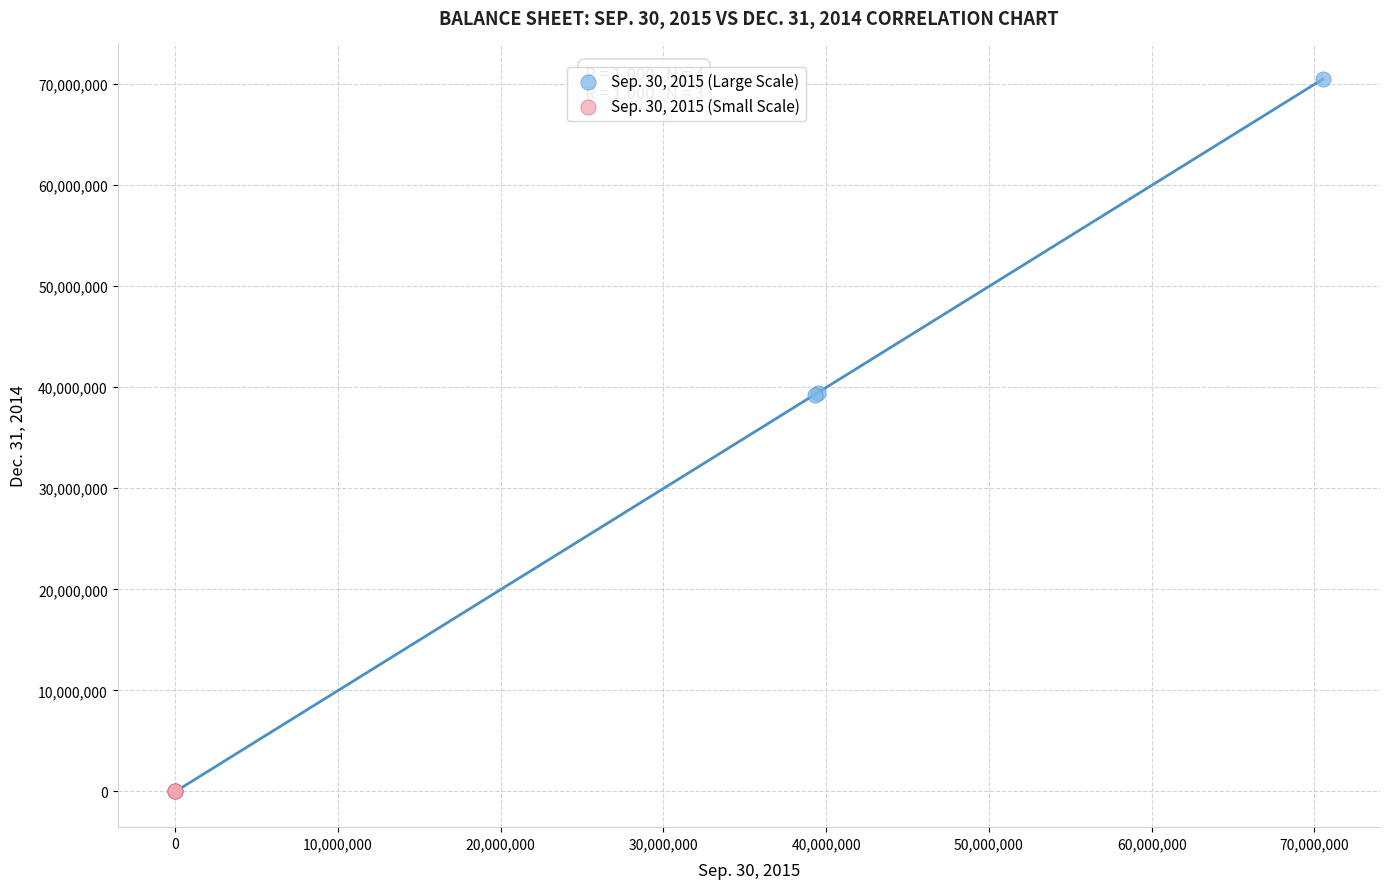

Which series reaches the maximum Y coordinate?

Sep. 30, 2015 (Large Scale)